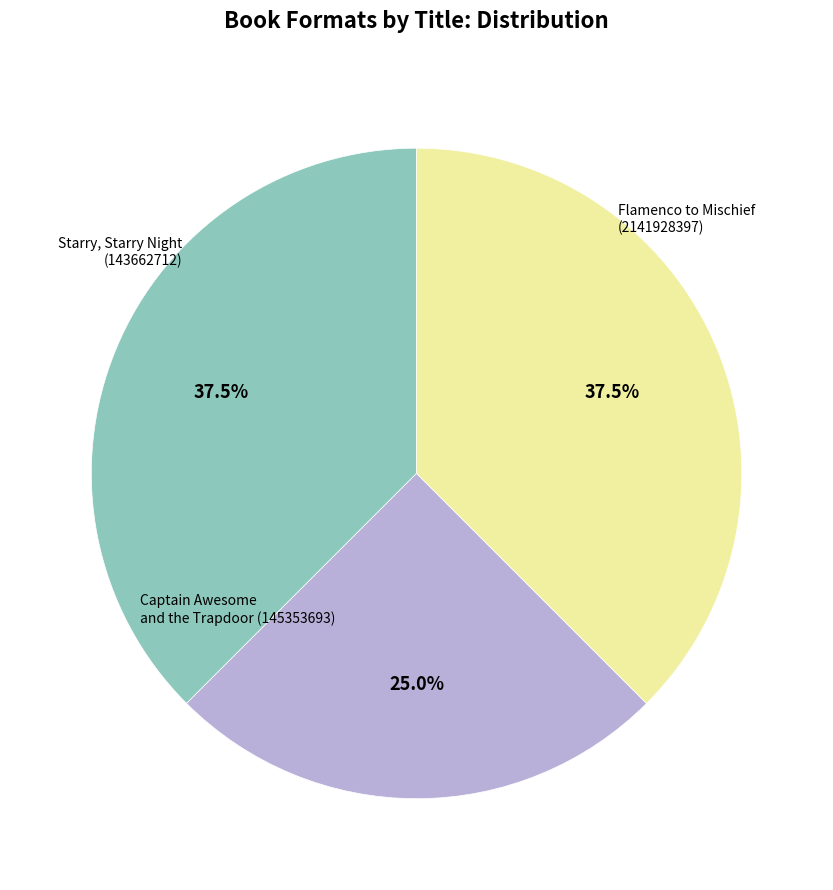

What percentage is the Flamenco to Mischief (2141928397) slice, to the nearest percent?

38%